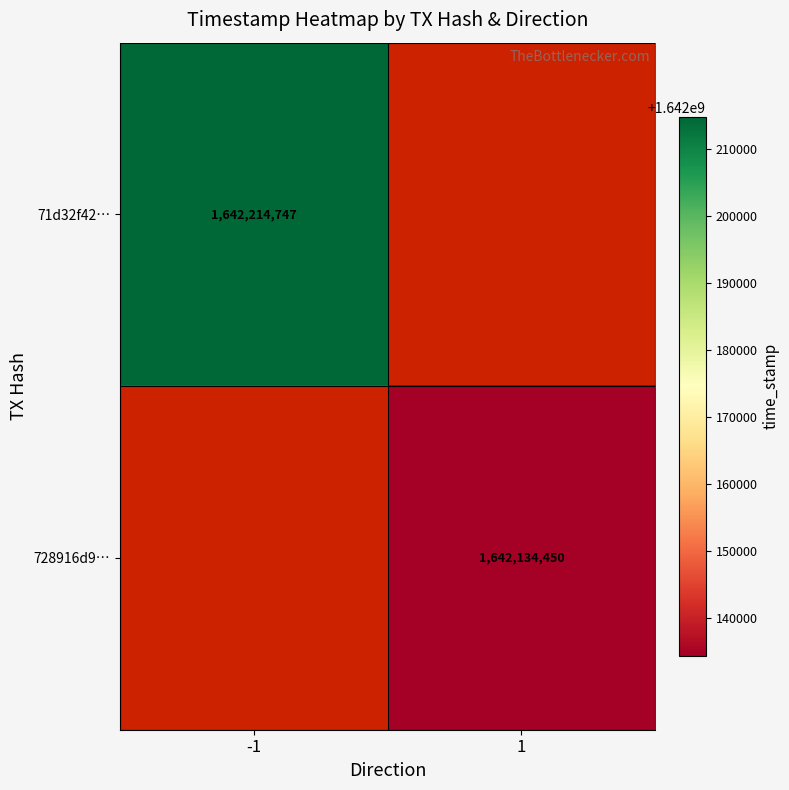

The value of 728916d9… at 1 is 574837931. True or false?

False